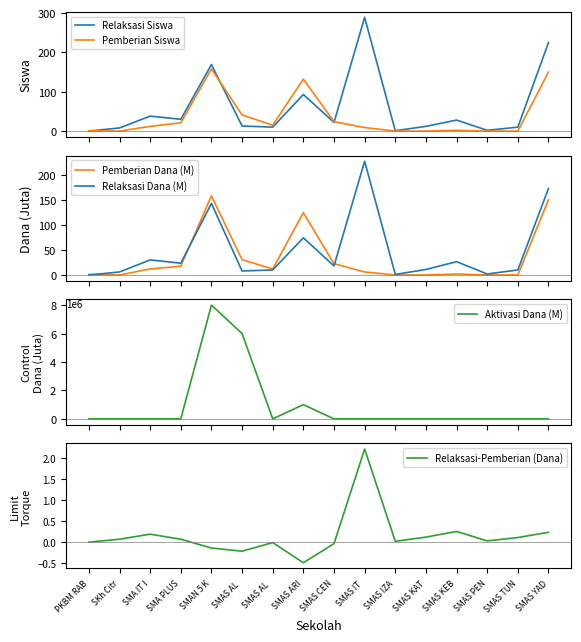

What is the maximum value shown in the chart?

289.0